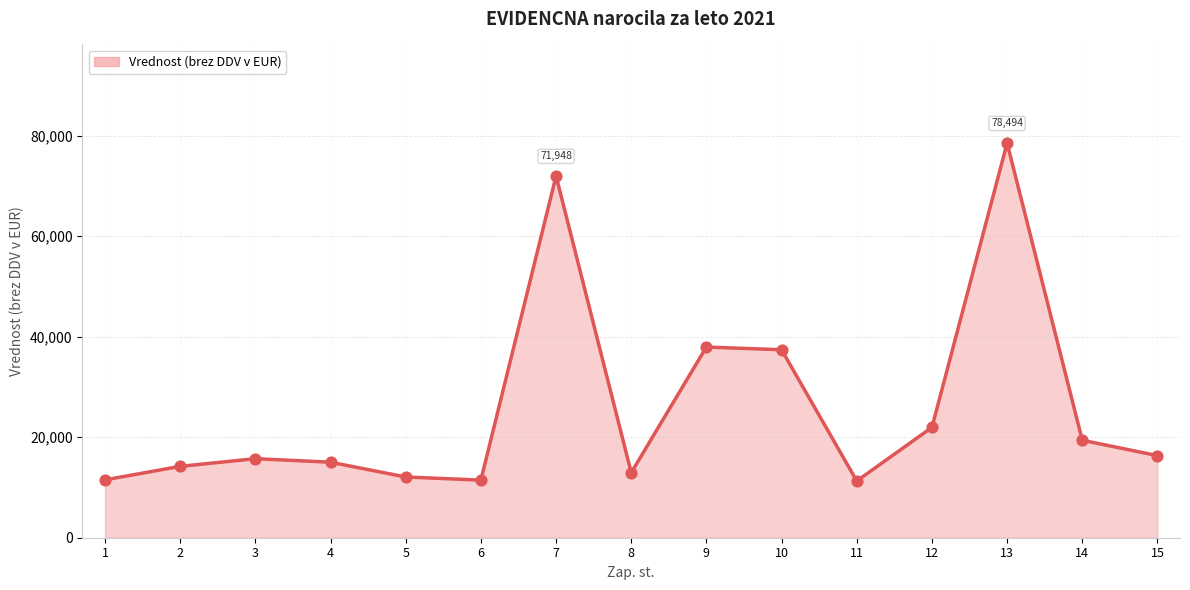

Between 1 and 7, which is larger?

7